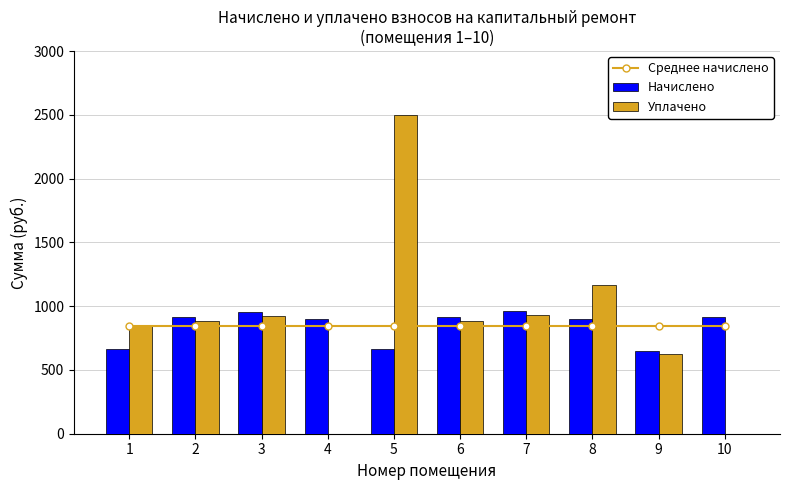

Between 4 and 6, which is larger?

4